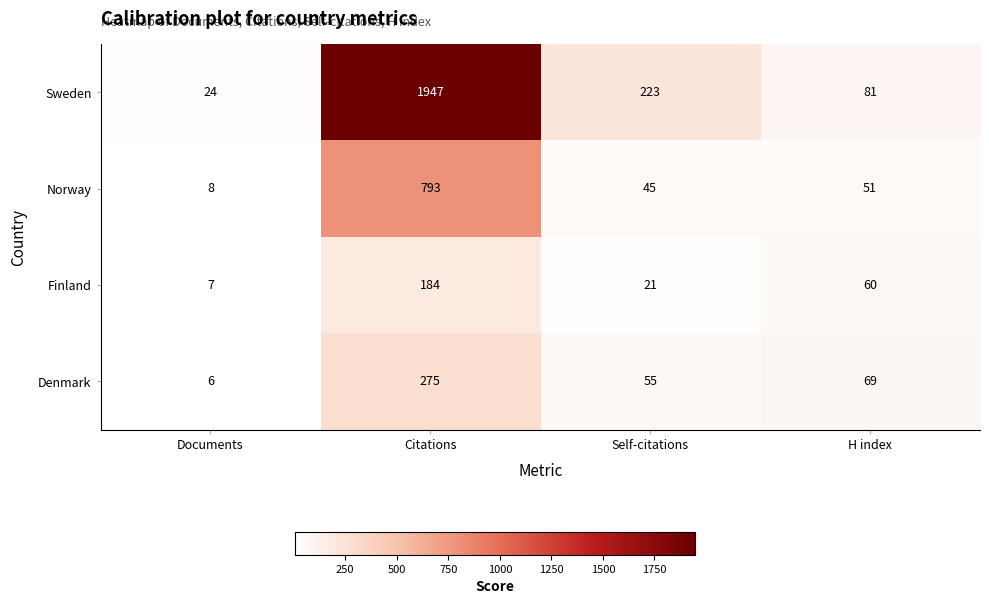

What is the sum of all Sweden values?

2275